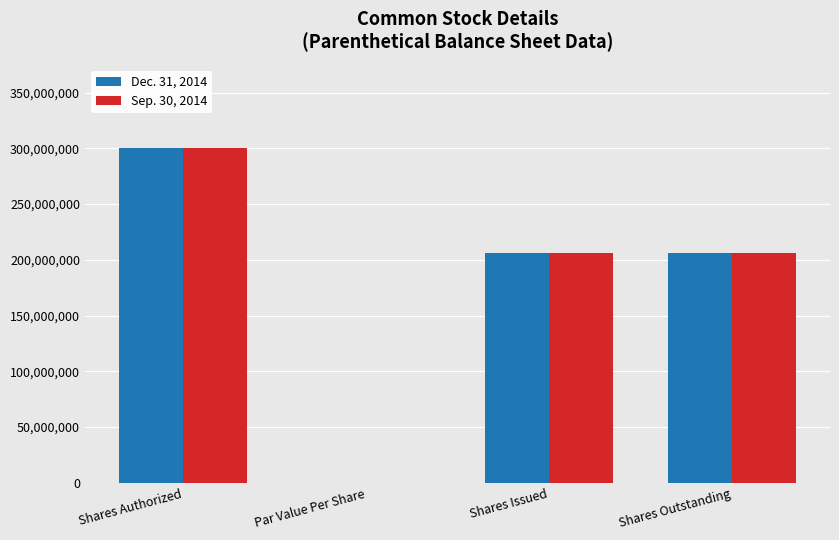

What is the sum of all Dec. 31, 2014 values?

713000000.0